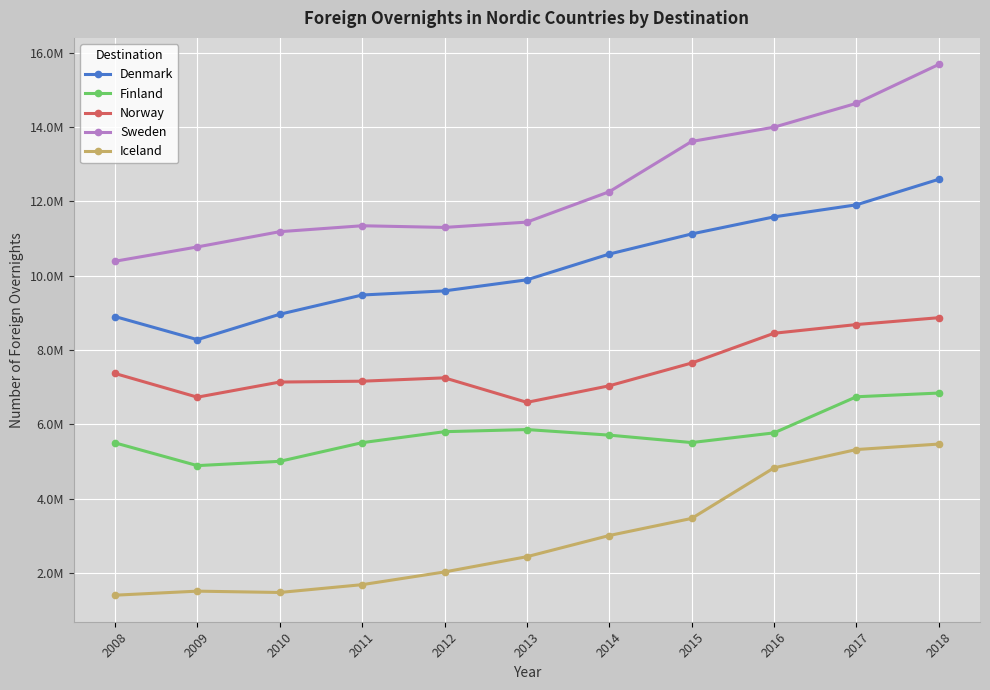

What are all the series names shown in the legend?

Denmark, Finland, Norway, Sweden, Iceland